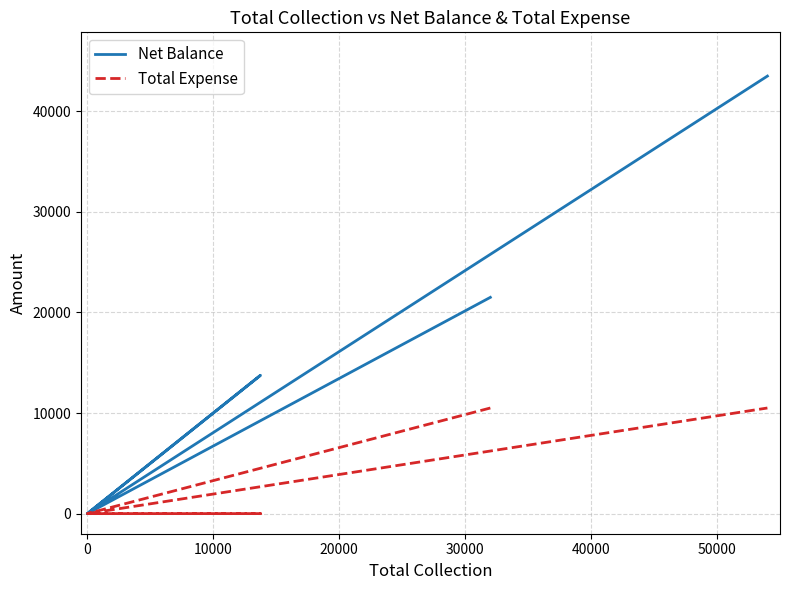

What is the value of the Net Balance point at the 6th from the left?

43500